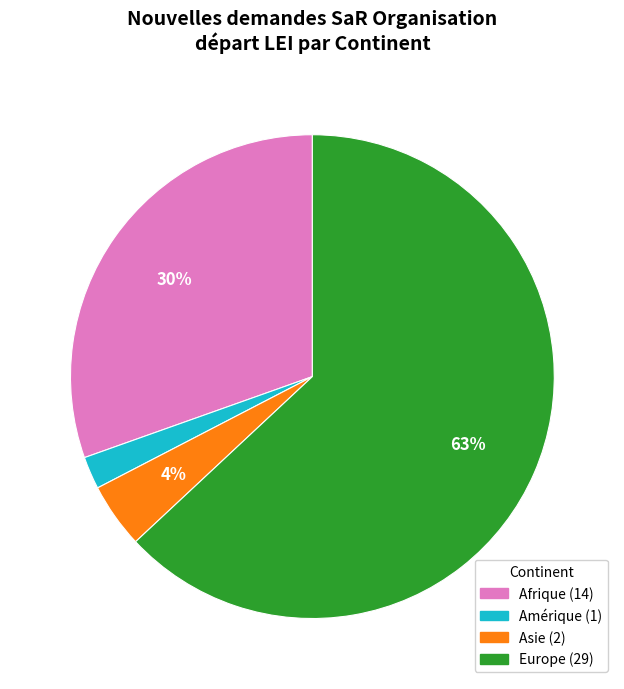

Is there a majority slice in this chart?

Yes